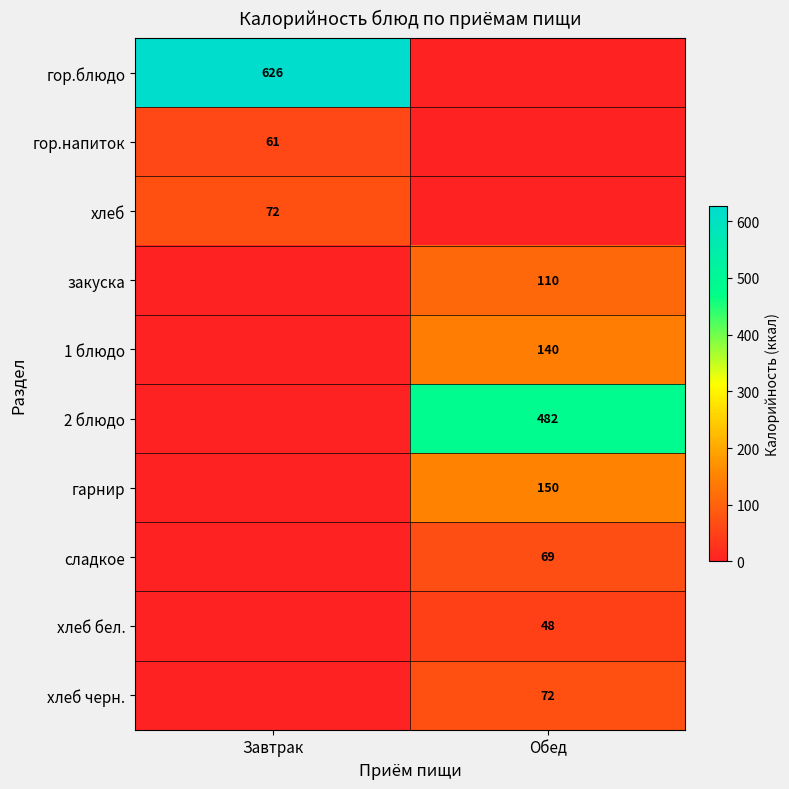

Is it true that сладкое equals 111 at Обед?

False